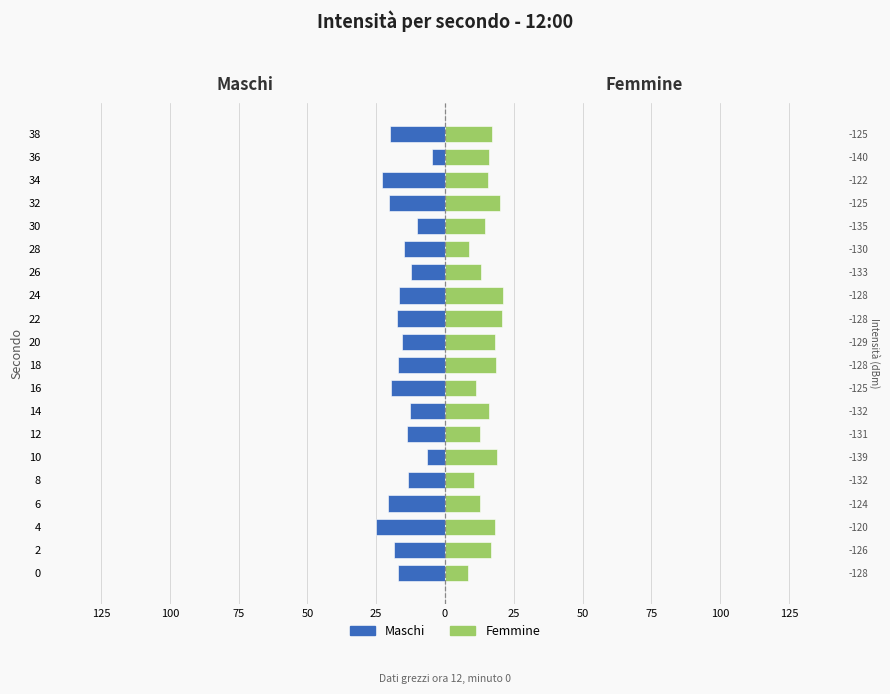

What is the spread (max minus min) of values at 125?

24.1